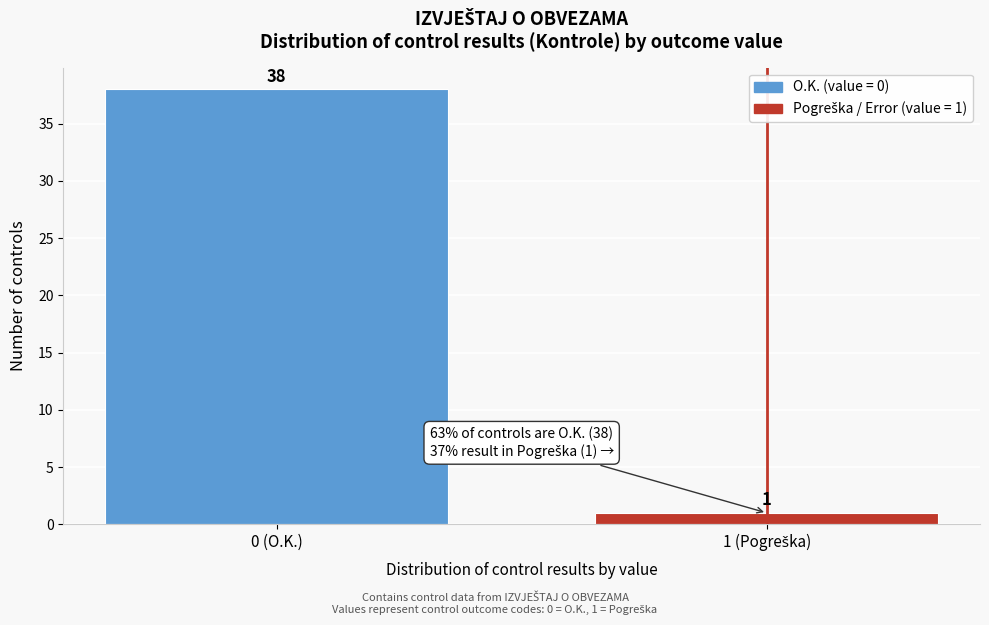

Reading left to right, what are all the values shown in this chart?

38	1